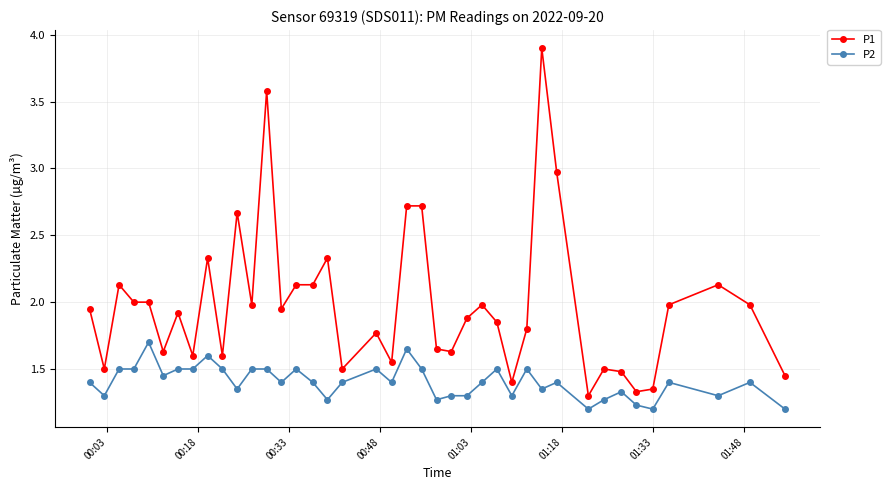

True or false: P2 and P1 intersect in this chart.

False